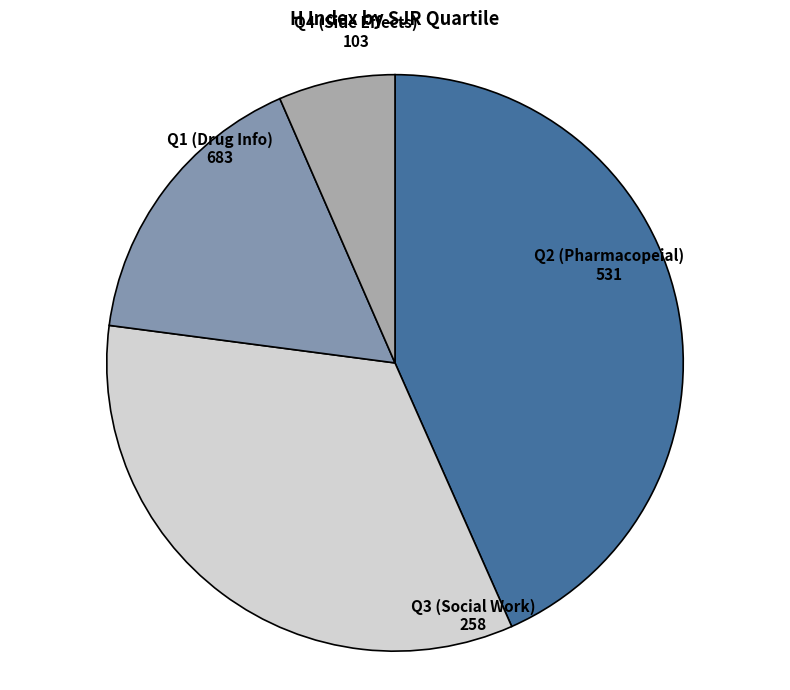

Is there any slice that represents more than half of the pie?

No